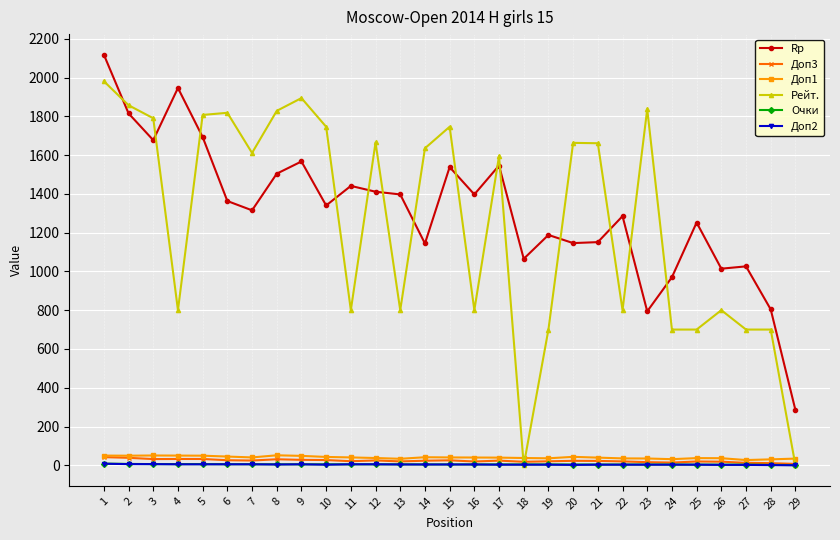

The value of Рейт. at 14 is 524.1. True or false?

False